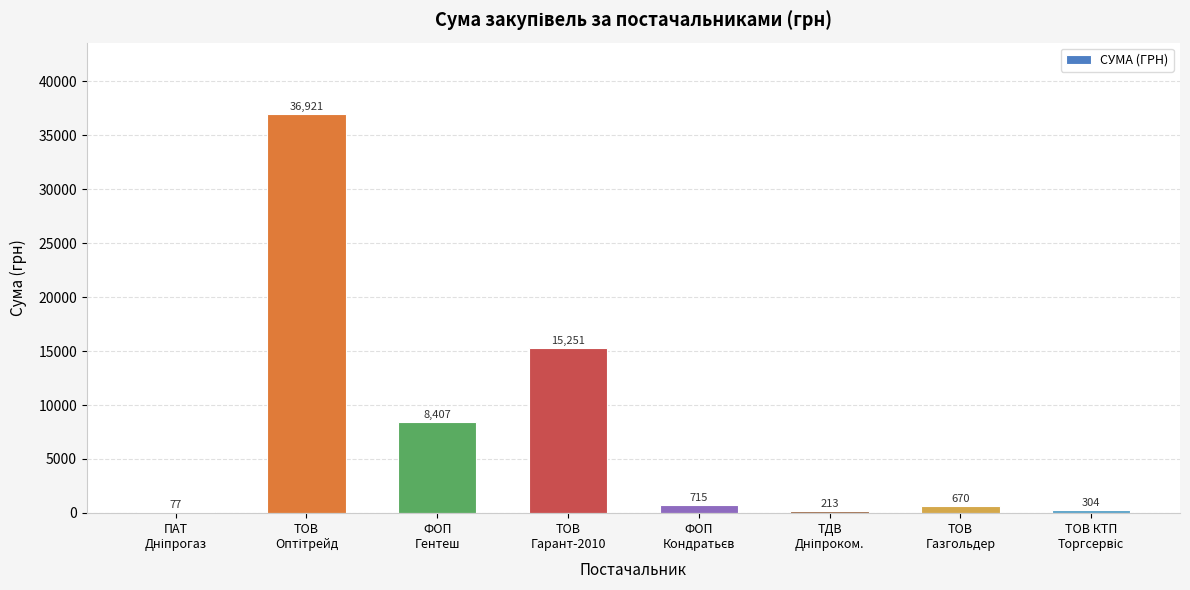

Is it true that the value at ТОВ
Гарант-2010 is 15251.0?

True